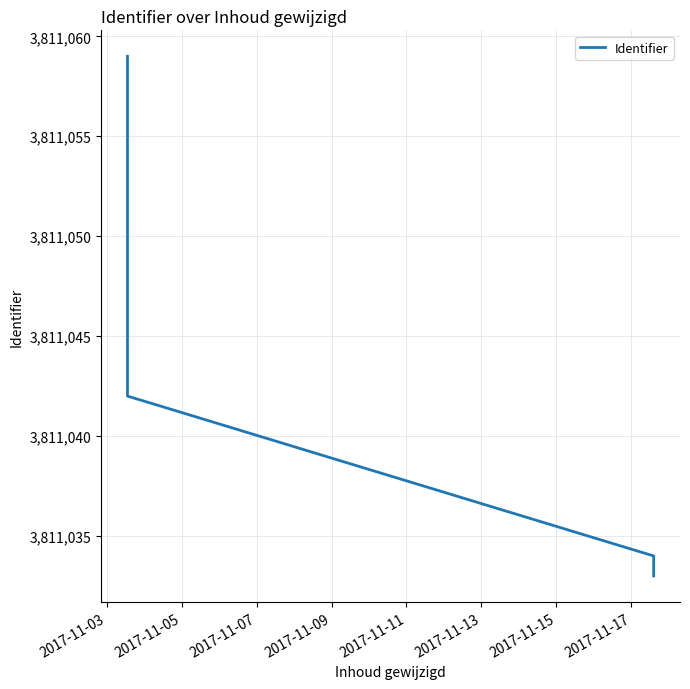

What is the maximum value shown in the chart?

3811059